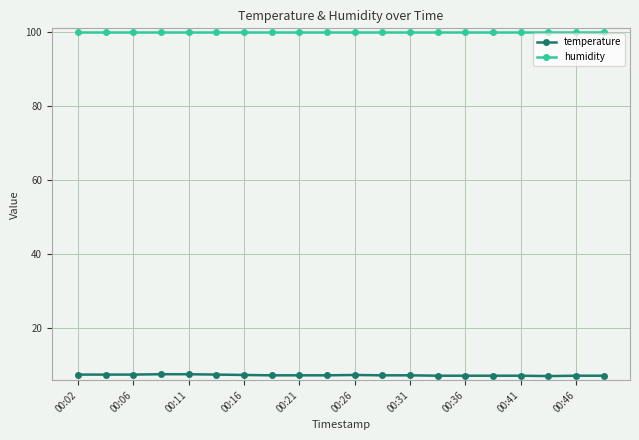

Rank the series by their maximum value, from lowest to highest.

temperature, humidity